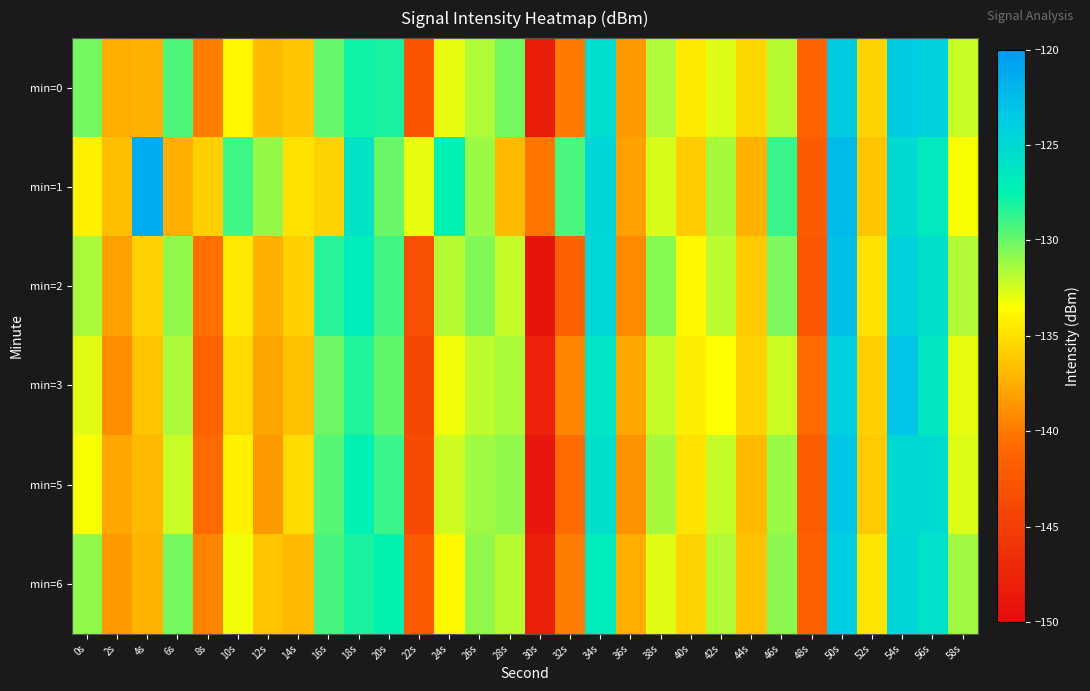

Which has a higher value, 14s or 10s?

10s